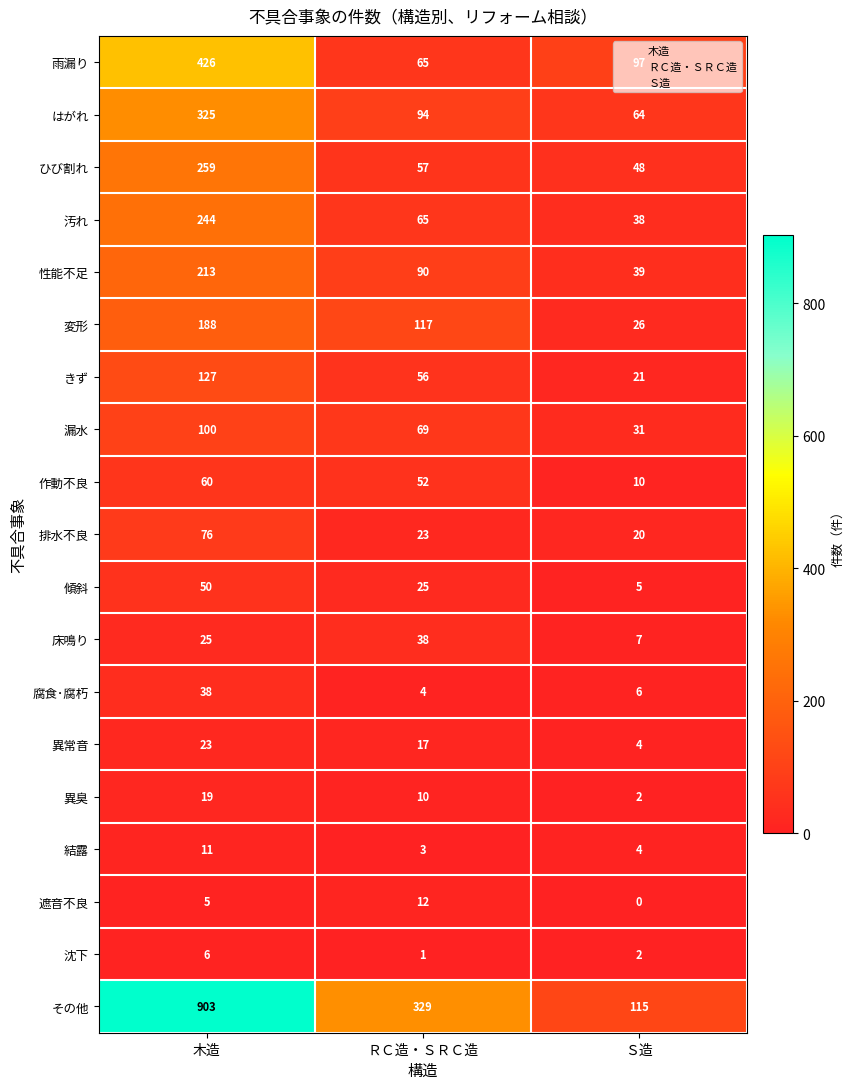

Which series has the largest range (max minus min)?

その他